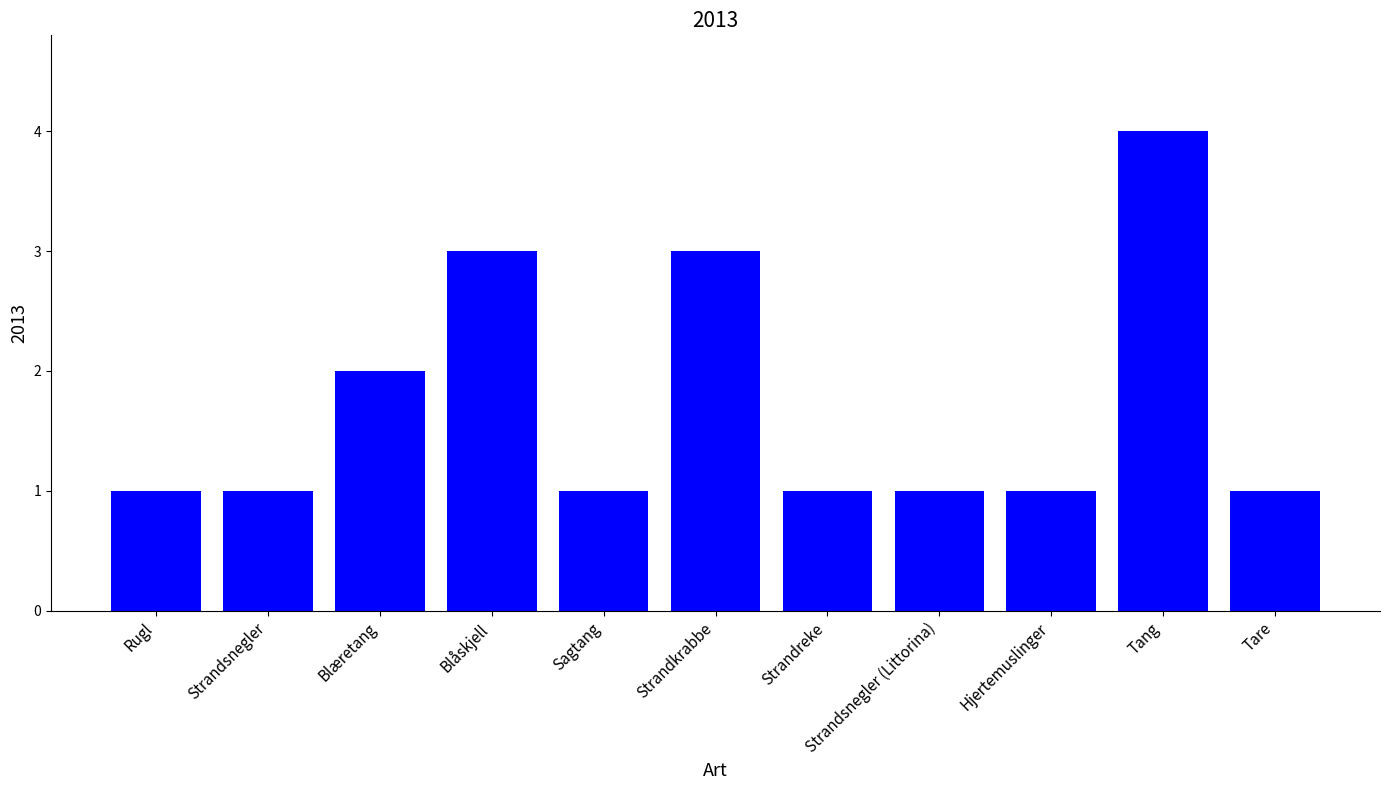

How many series are shown in this chart?

1